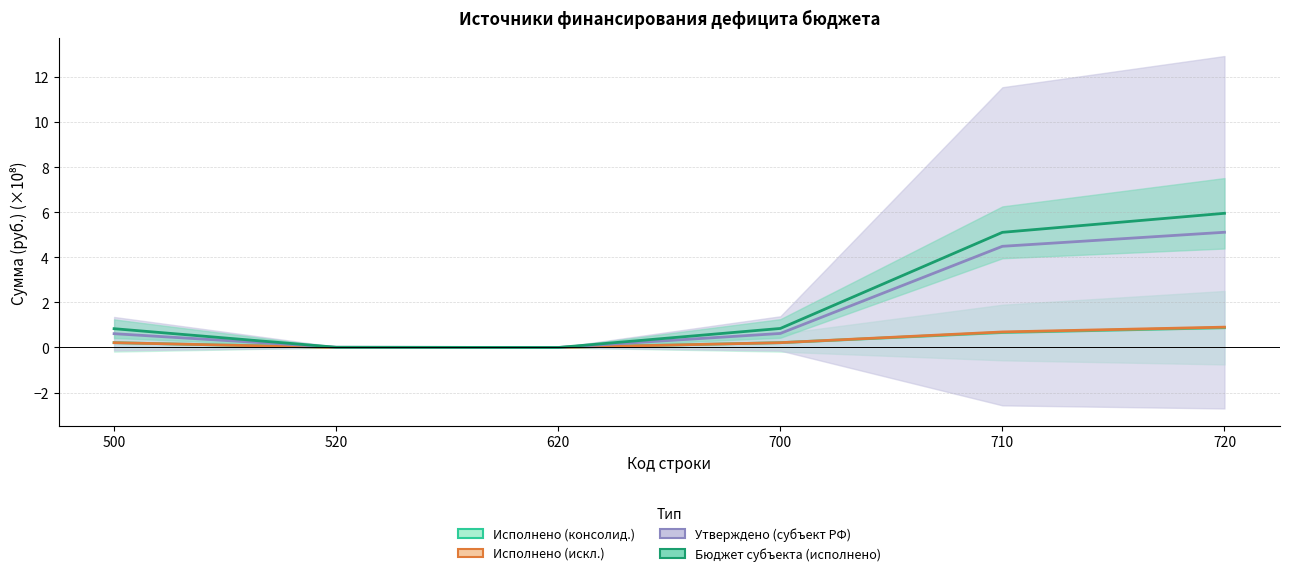

True or false: Исполнено (консолид.) and Утверждено (субъект РФ) cross at least once.

False